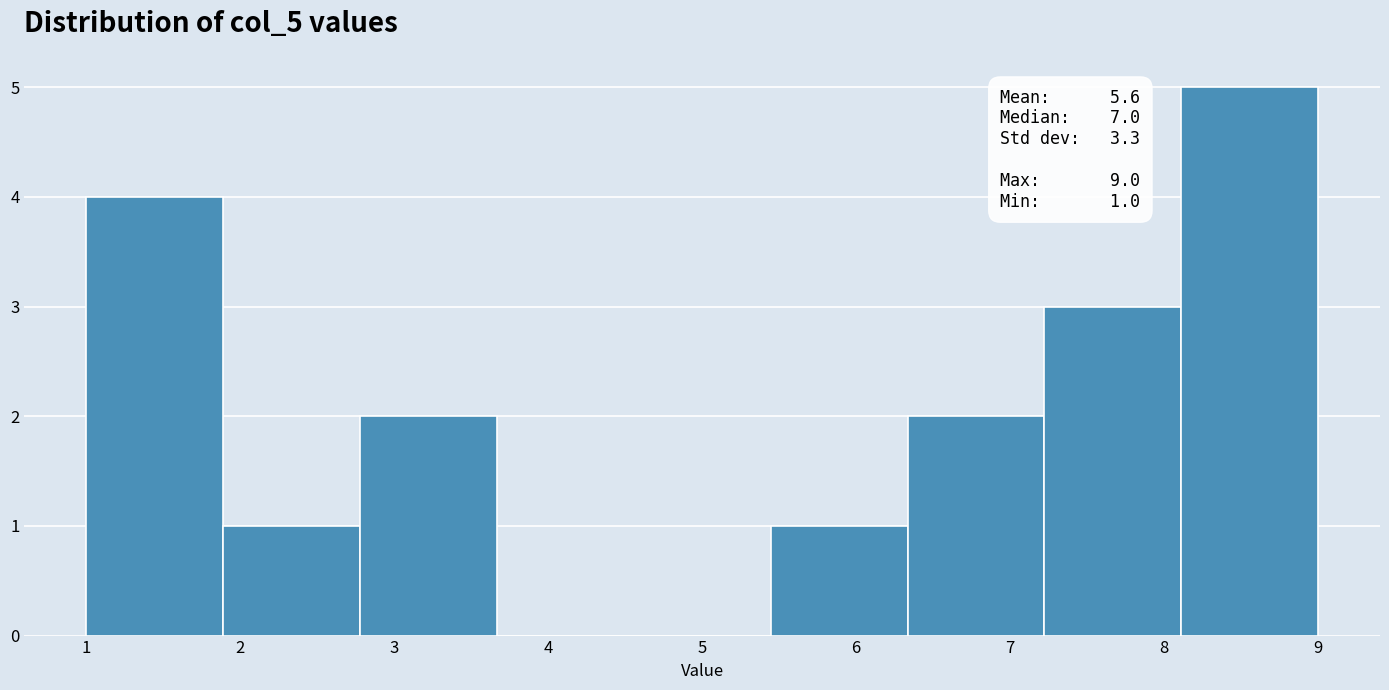

Over which range of the x-axis is the bar tallest?

8.1 to 9.0